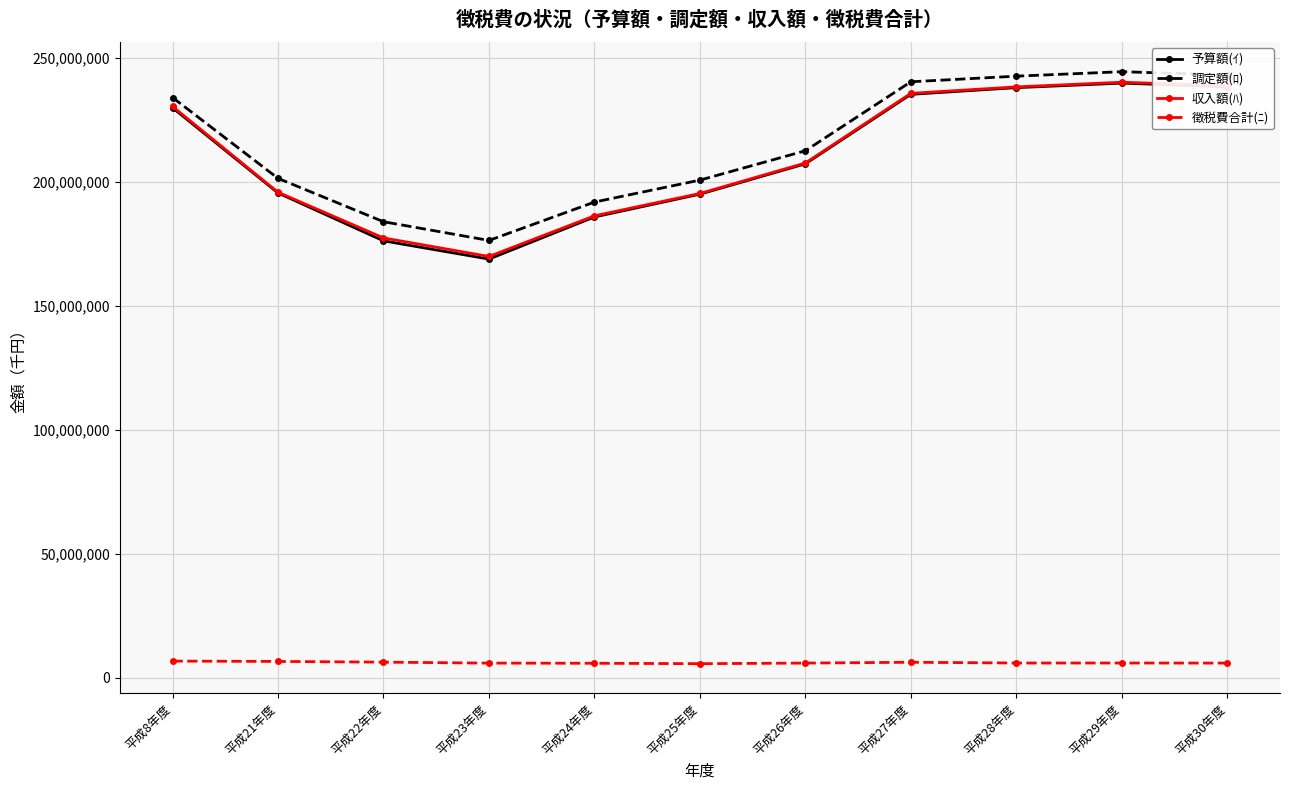

What is the label of the 7th point from the right?

平成24年度